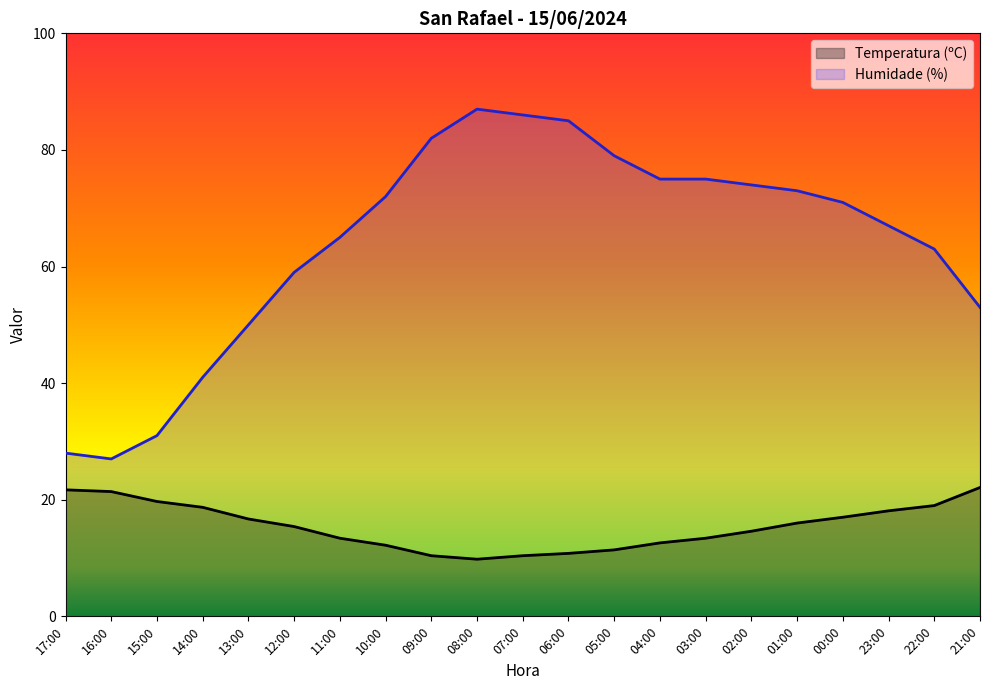

What are all the series names shown in the legend?

Temperatura (ºC), Humidade (%)